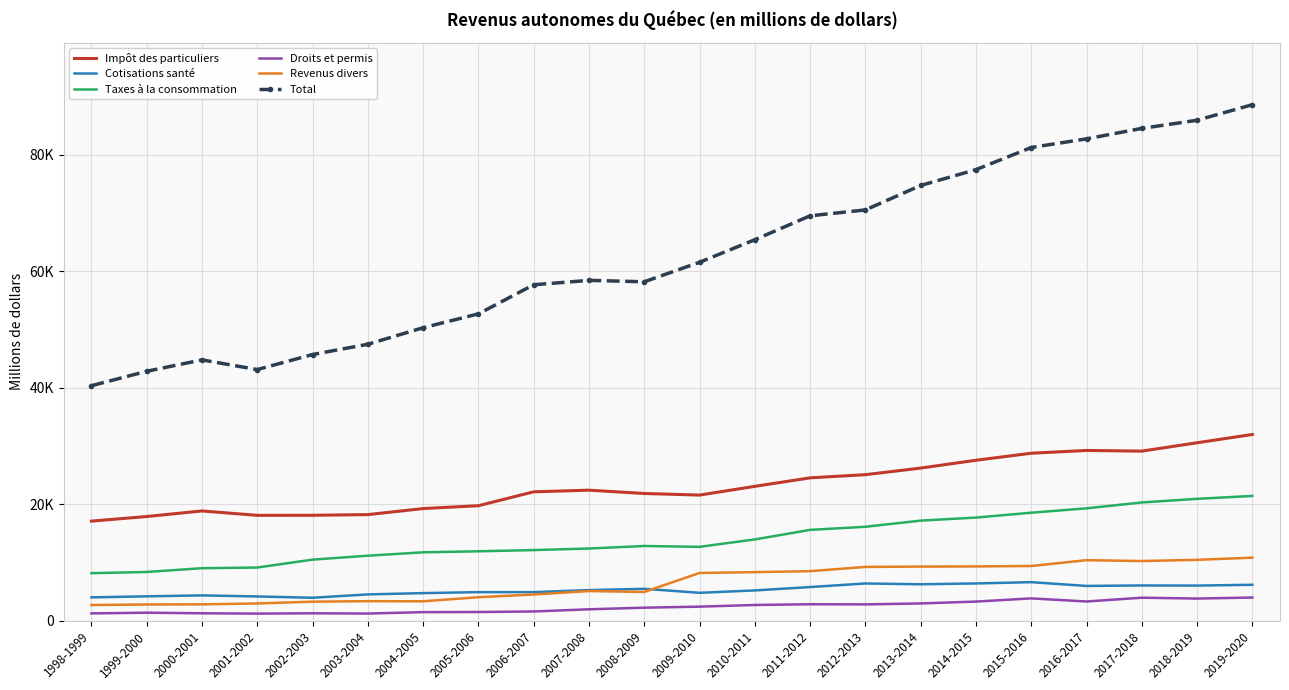

At which label is Droits et permis closest to 2597?

2010-2011